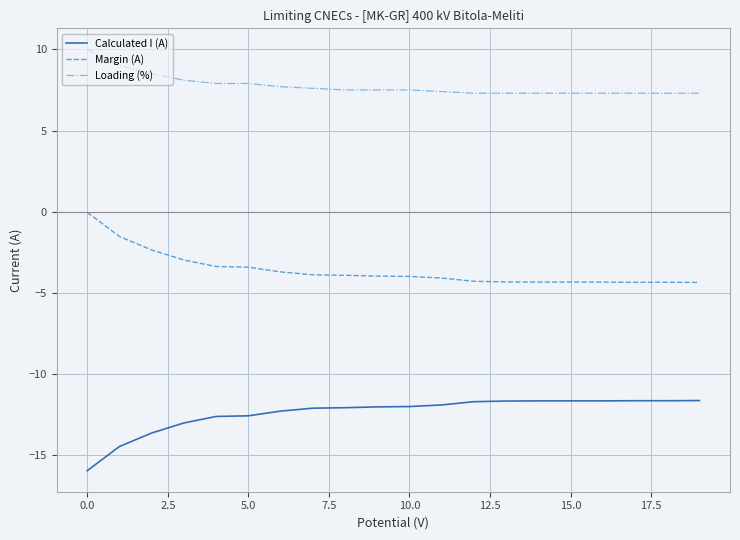

How many series are shown in this chart?

3